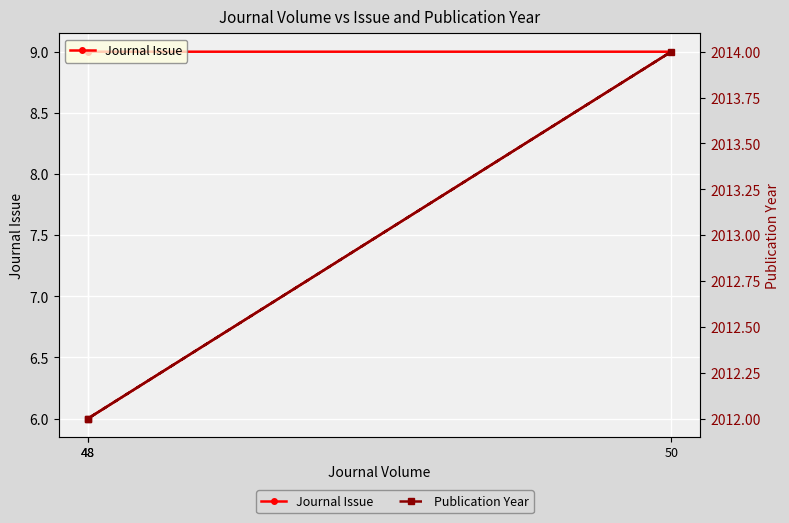

Is it true that Publication Year equals 1151 at 48?

False